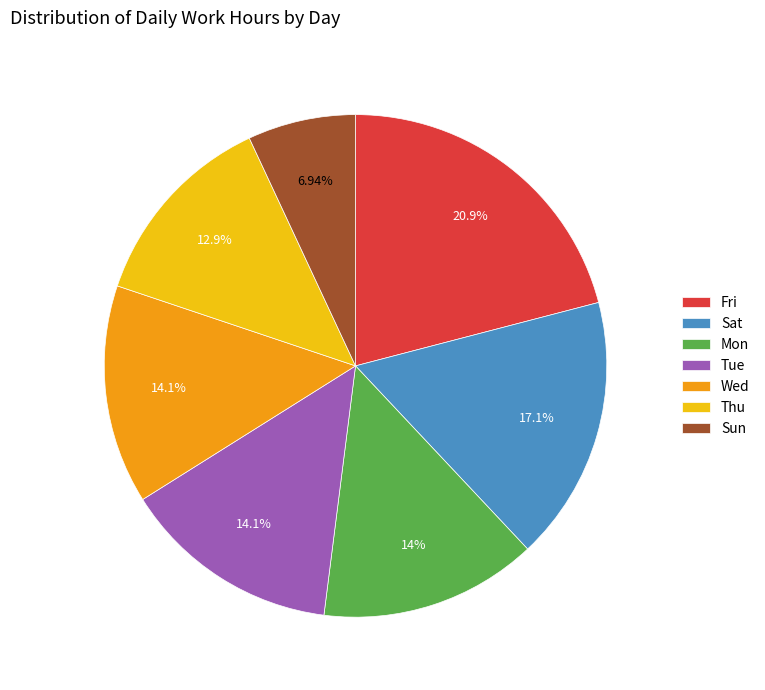

Is Mon the majority of the pie?

No